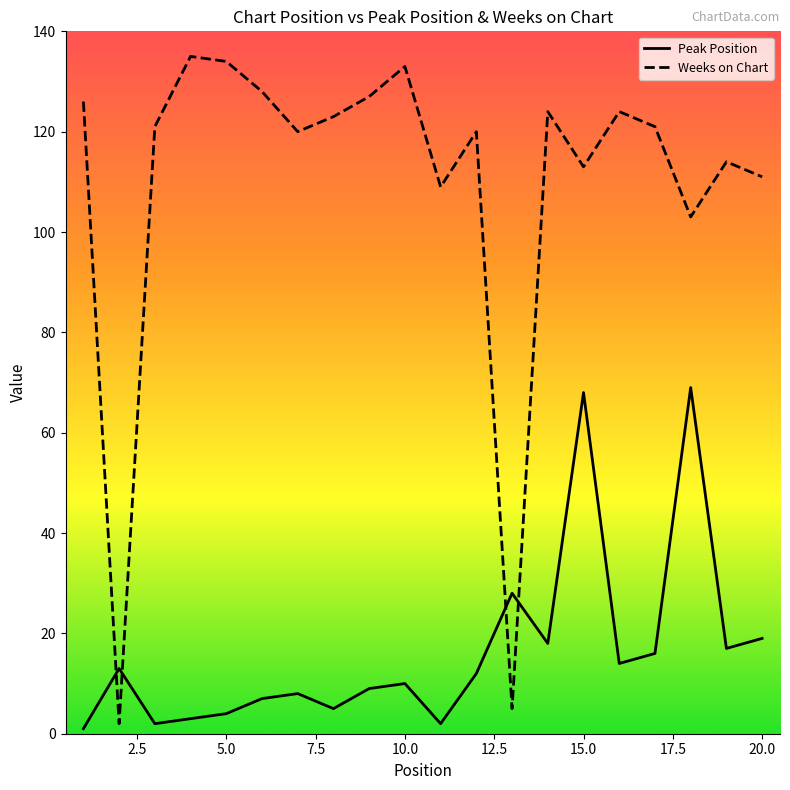

The Weeks on Chart series shows 34 at 18. True or false?

False